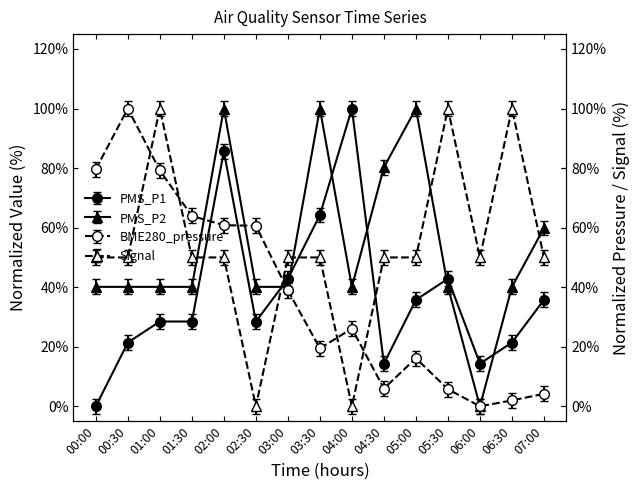

Between 01:30 and 05:30, which series saw the biggest shift?

BME280_pressure